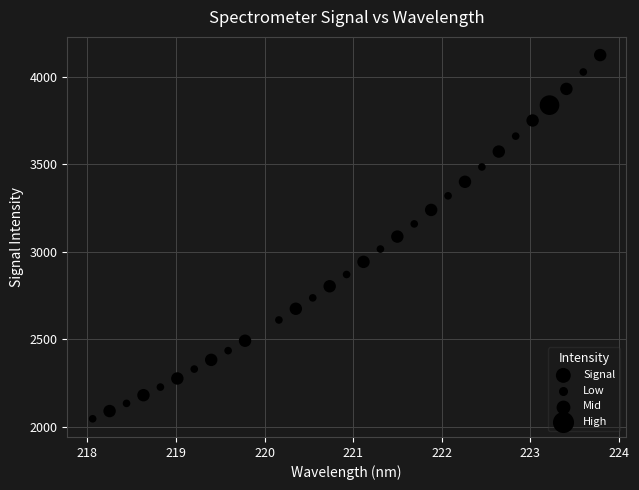

What is the range of Y values (max minus min)?

2077.7